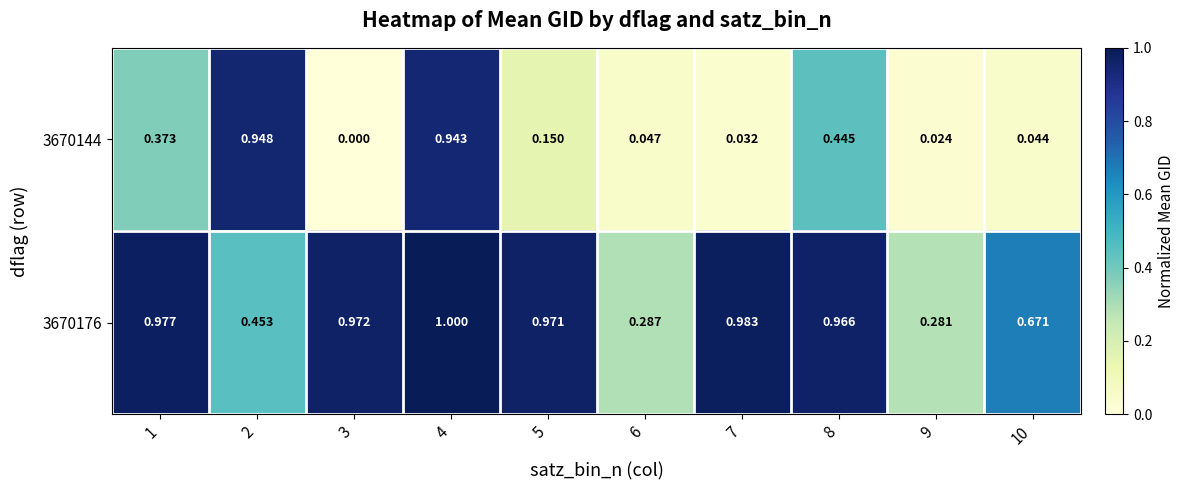

What is the maximum value shown in the chart?

1.0